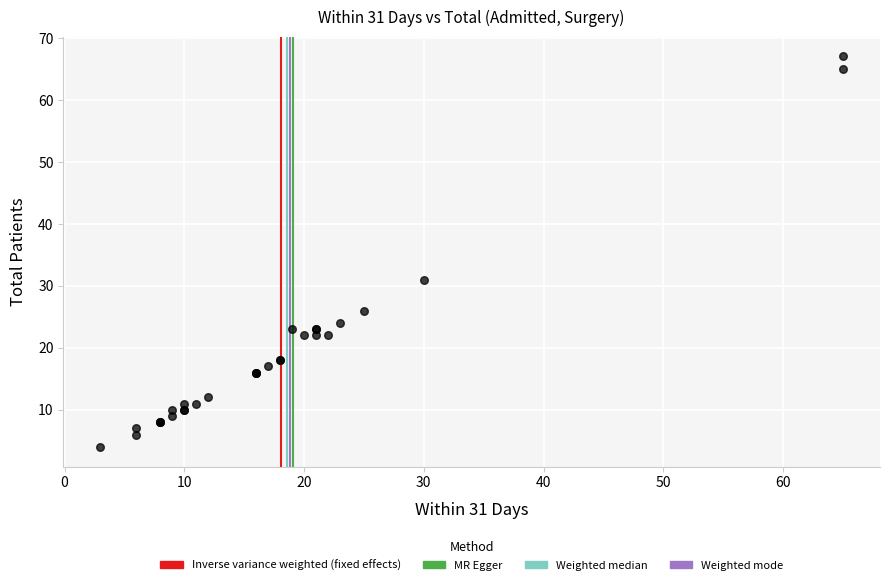

What Y value in the scatter plot is closest to 35?

31